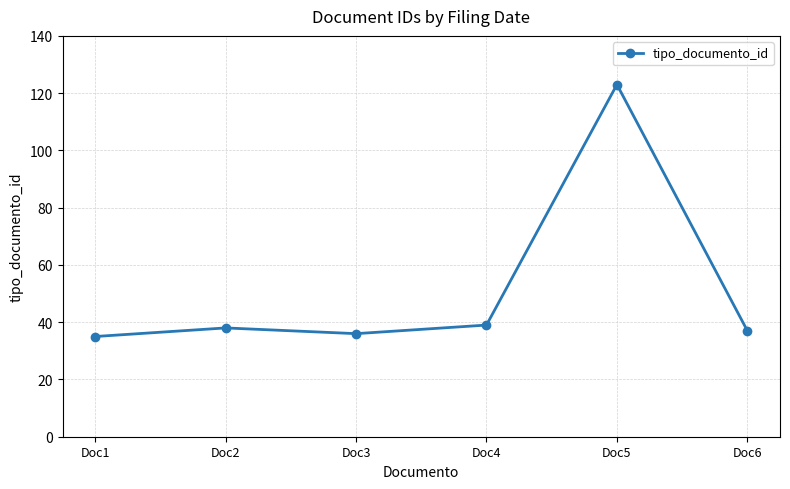

The value at Doc6 is 37. True or false?

True